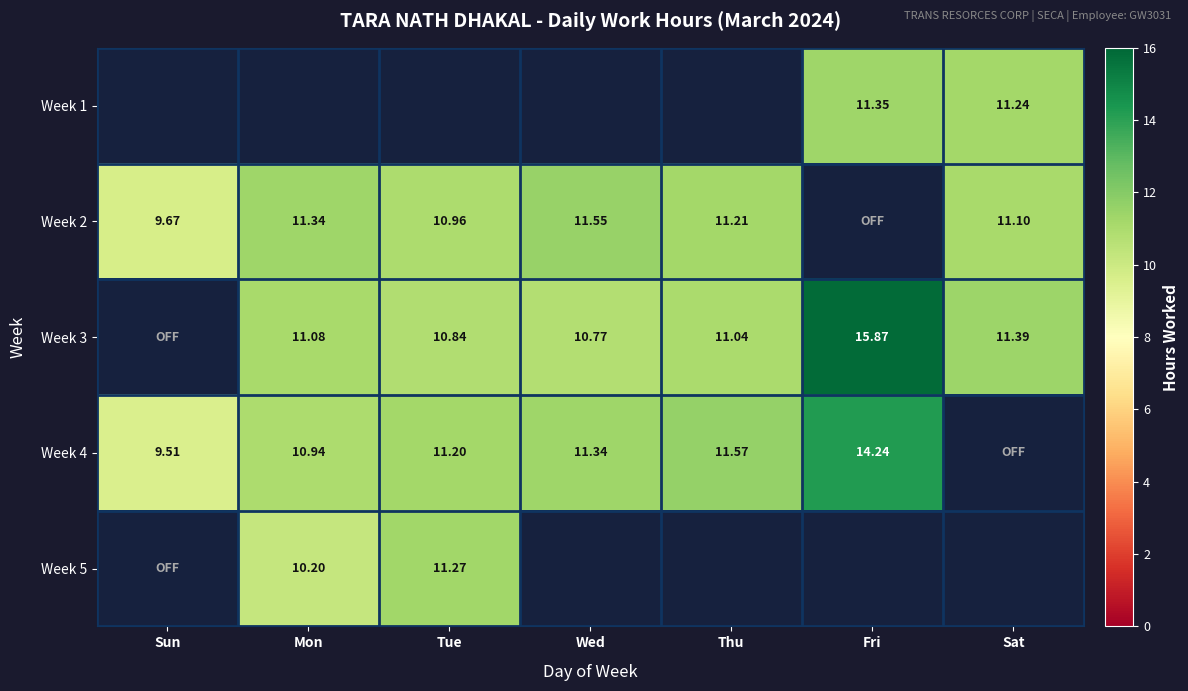

How many series are shown in this chart?

5